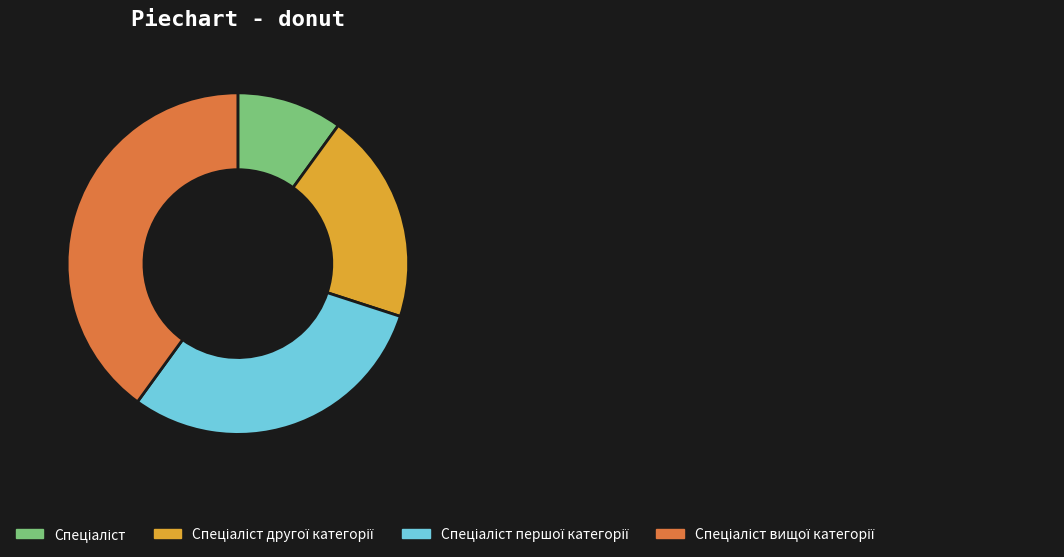

Does any single category account for the majority?

No